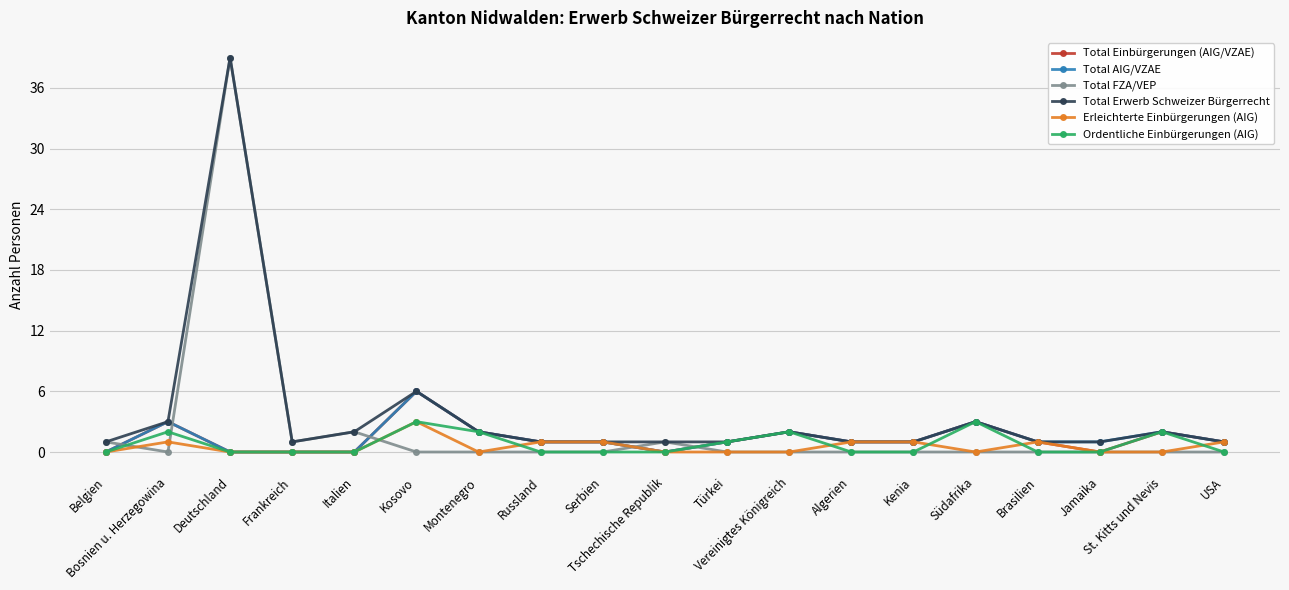

Is it true that Total AIG/VZAE equals 1 at Algerien?

True